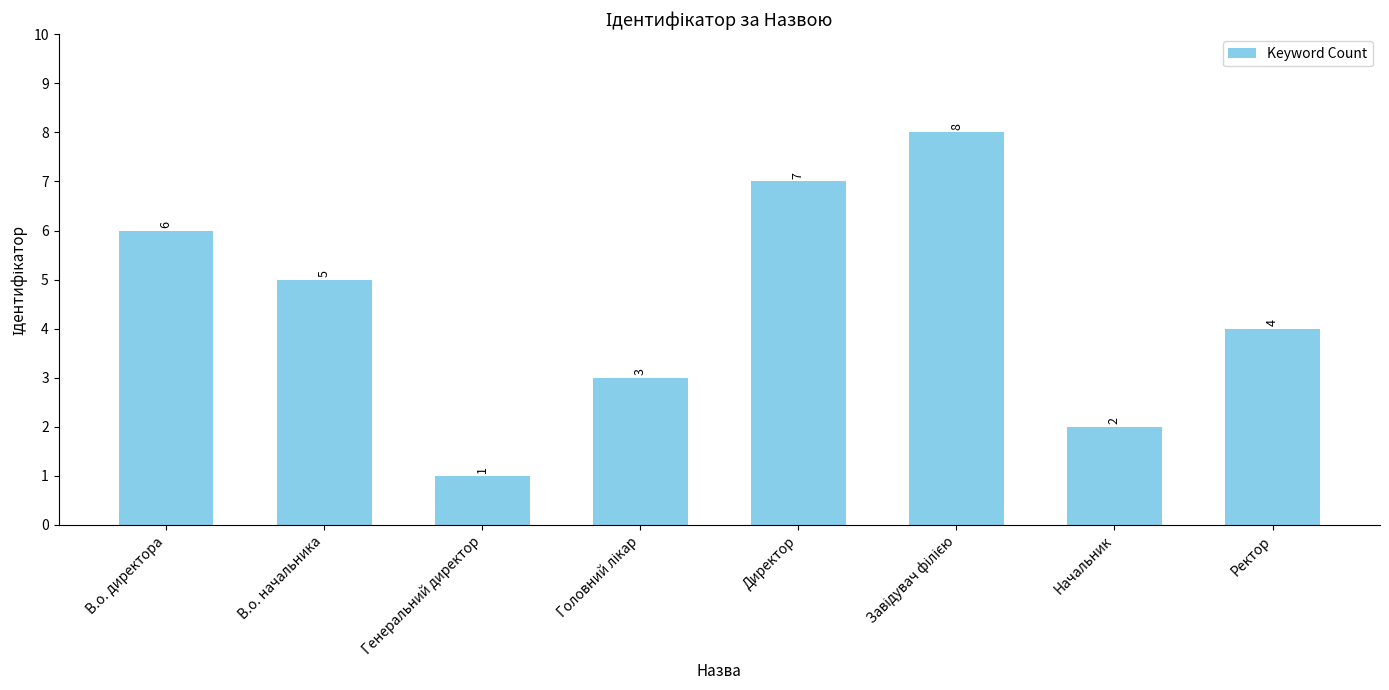

How many data points does each series have?

8